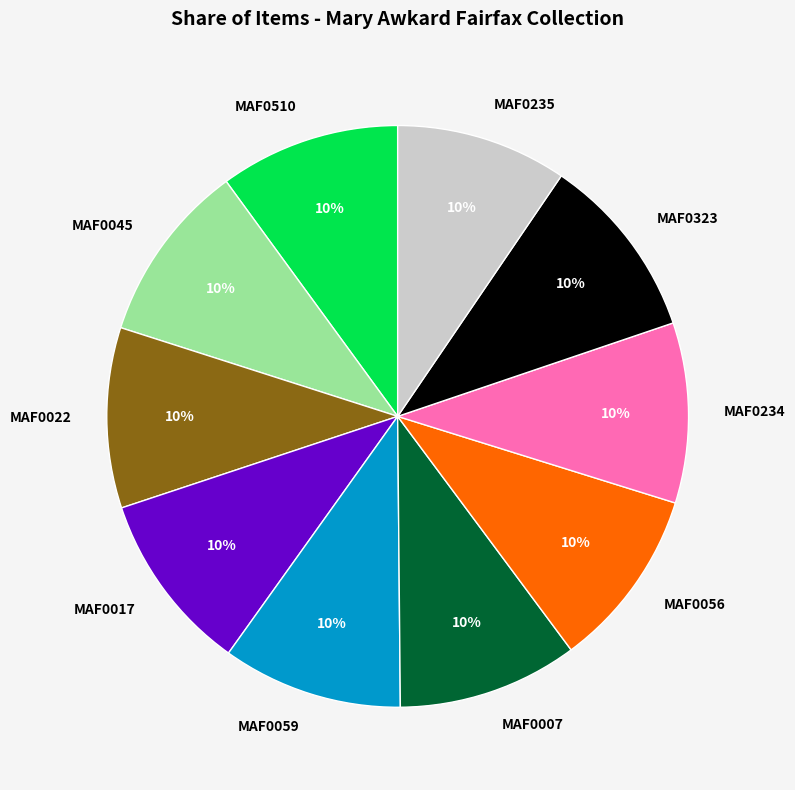

The MAF0235 slice represents 10% of the pie. True or false?

True